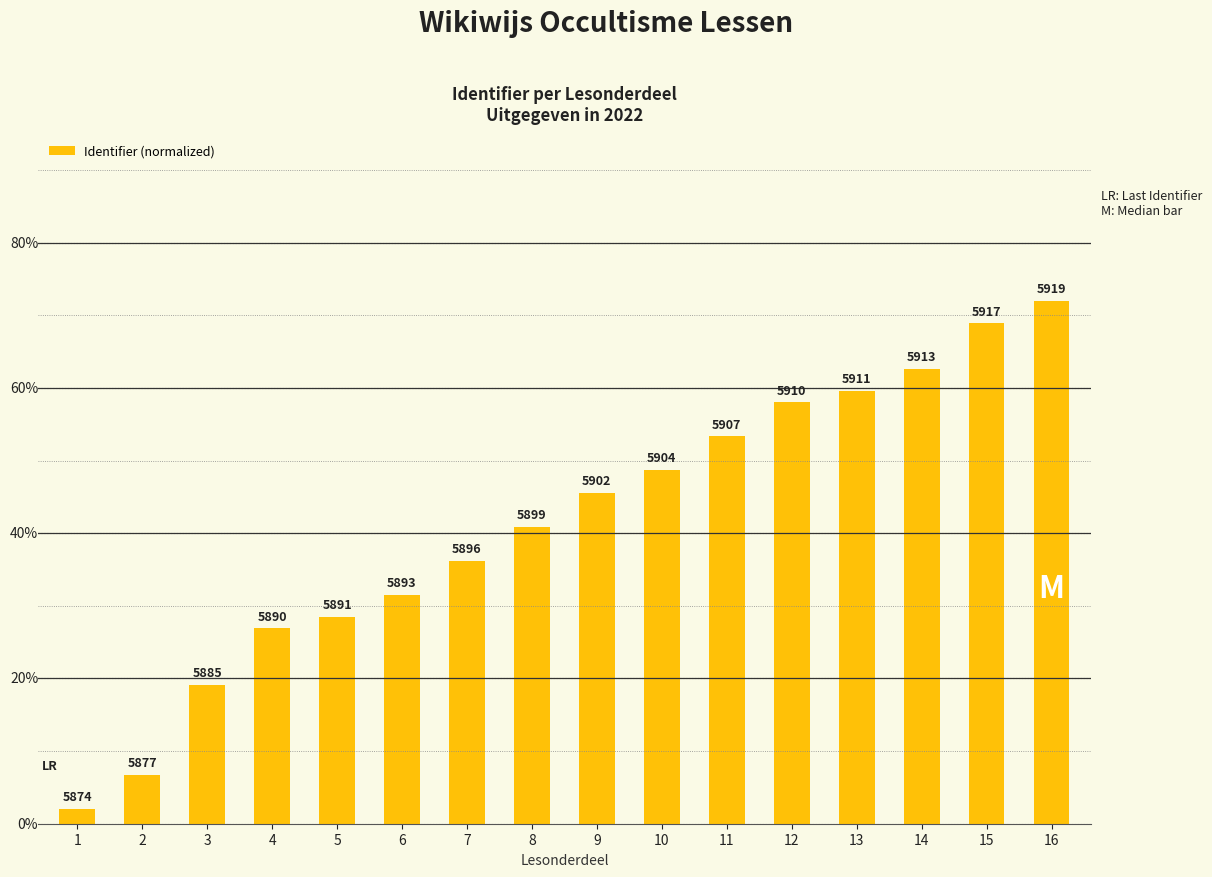

True or false: the data shows 95.1 at 16.

False